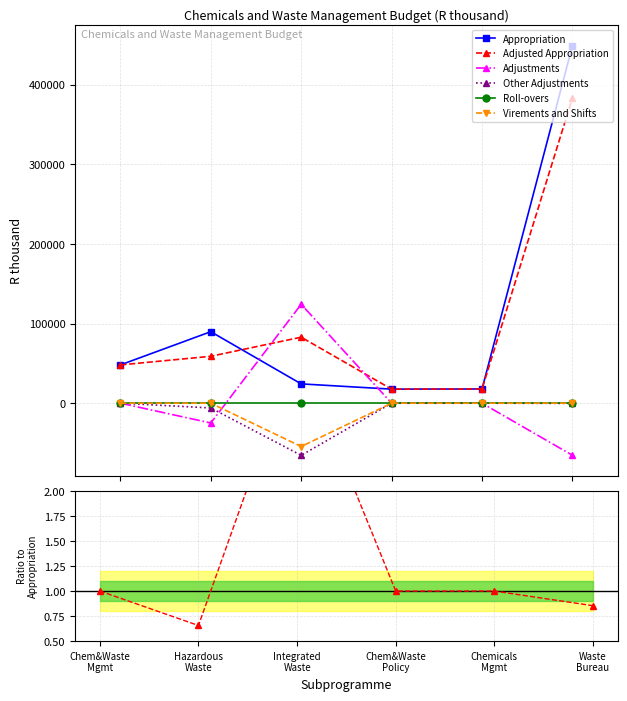

How many values in the Adjusted Appropriation series exceed 58919?

2